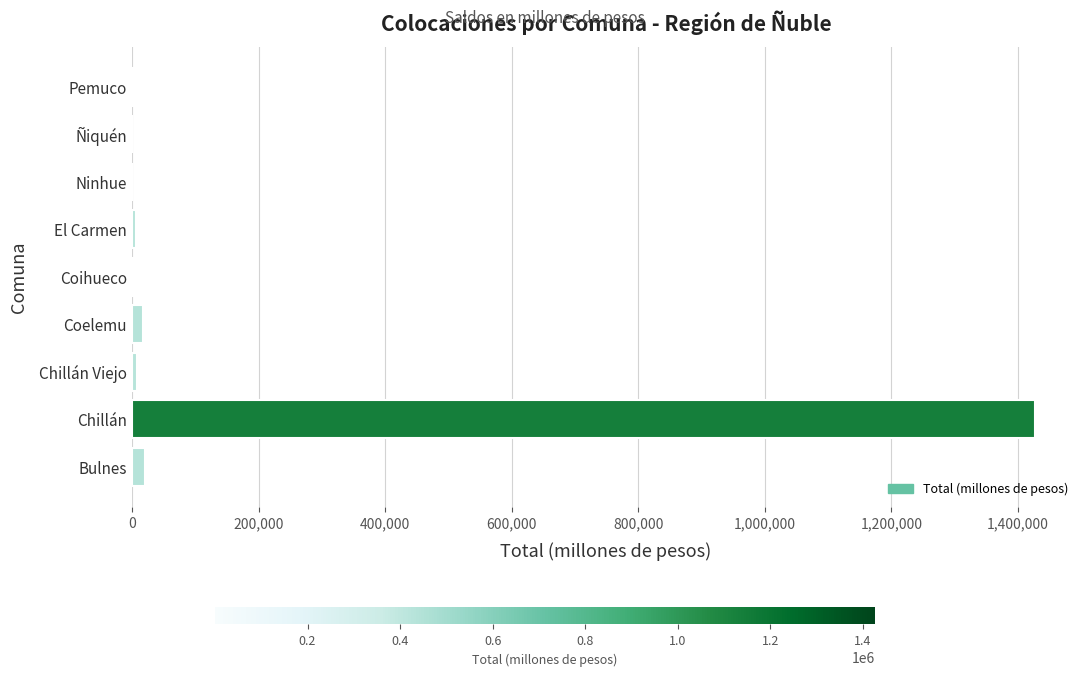

True or false: the data shows 2309335.1 at Chillán.

False